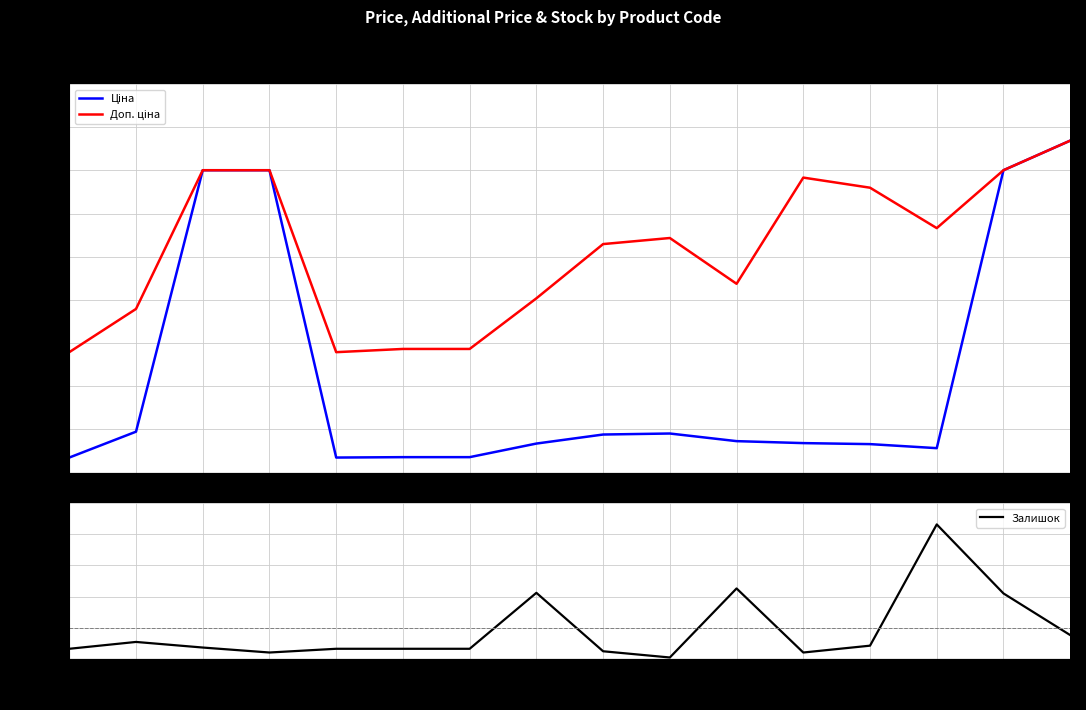

Where is the first local maximum for Ціна?

9